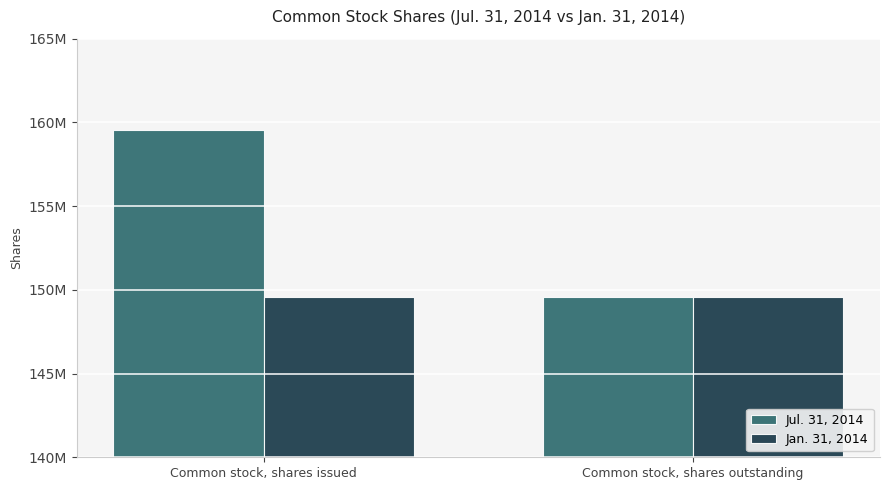

Which series has the largest range (max minus min)?

Jul. 31, 2014